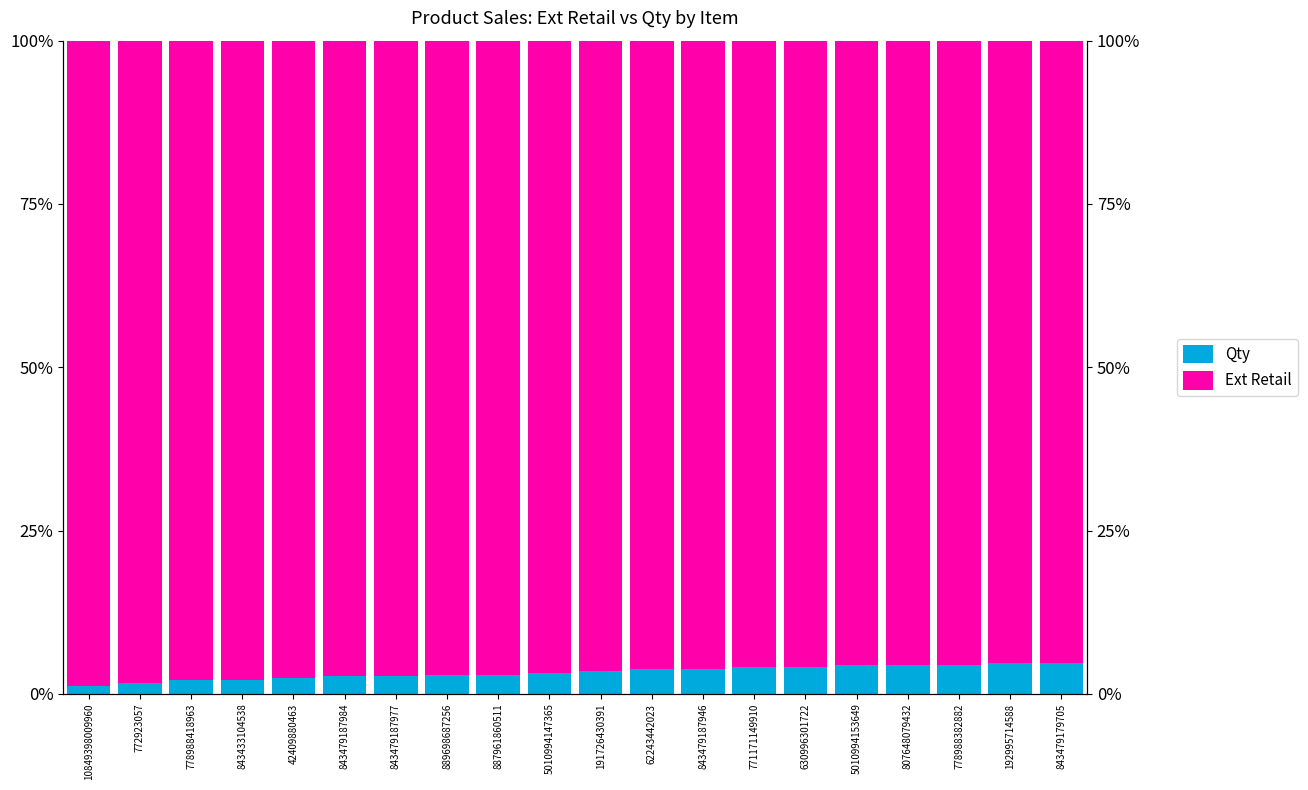

Which category has the lowest value across all series?

10849398009960